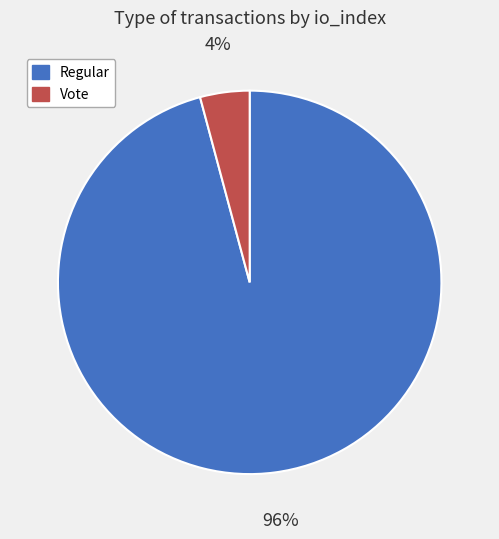

Count the number of slices in the pie.

2